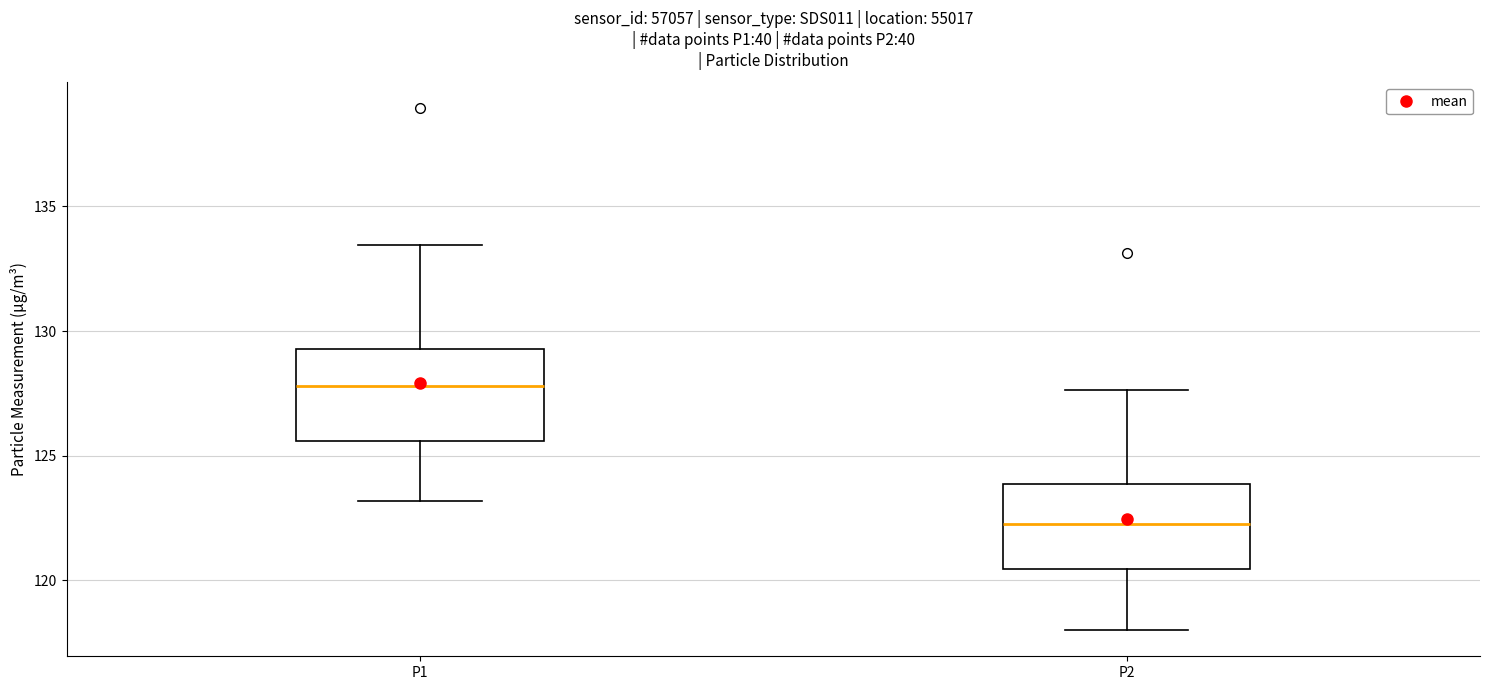

Reading left to right, transcribe this box plot: for each box, give where its median line is, the range the box spans, and where its two whiskers end, as read against the y-axis. The values are not printed on the chart, so give them approximately, as read against the axis.

P1: median 128.0, box 125.5 to 129.5, whiskers 123.0 to 133.5
P2: median 122.5, box 120.5 to 124.0, whiskers 118.0 to 127.5